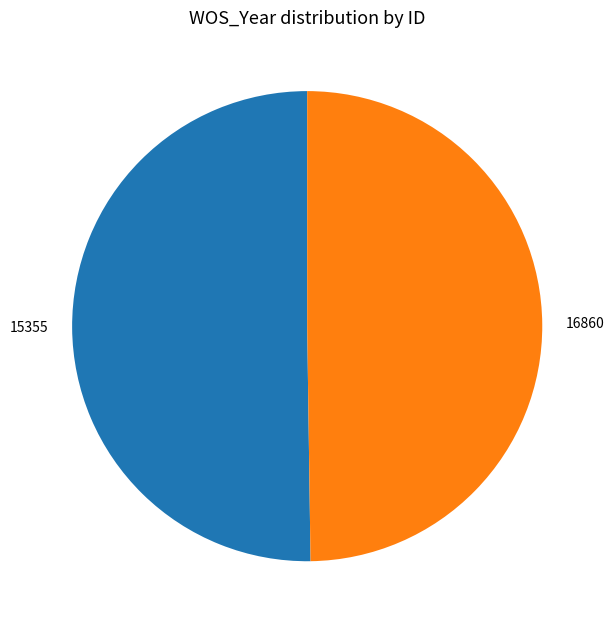

What is the ratio of the value at 16860 to the value at 15355?

1.0